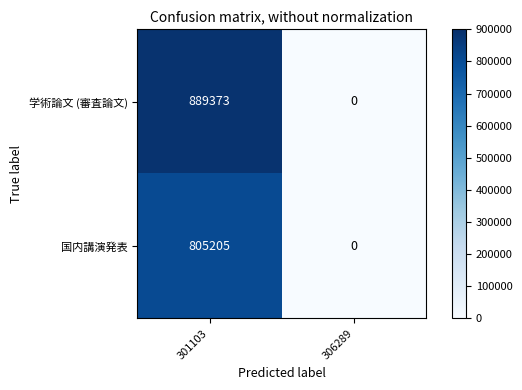

Rank the series by their average value, from highest to lowest.

学術論文 (審査論文), 国内講演発表